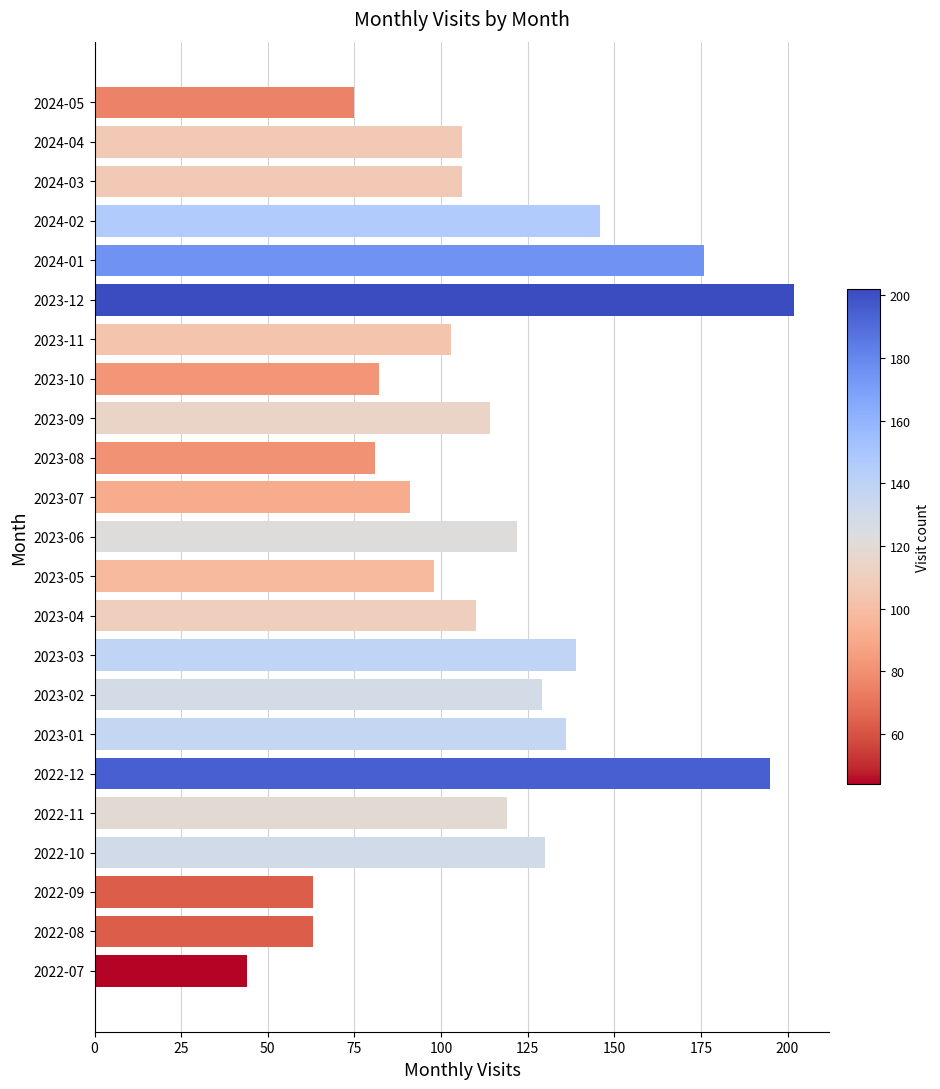

Does the chart contain stacked bars?

No